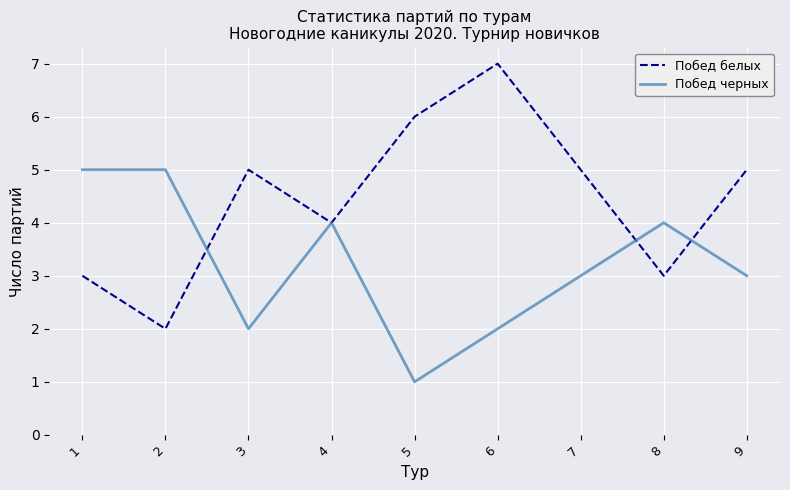

The value of Побед белых at 2 is 1. True or false?

False